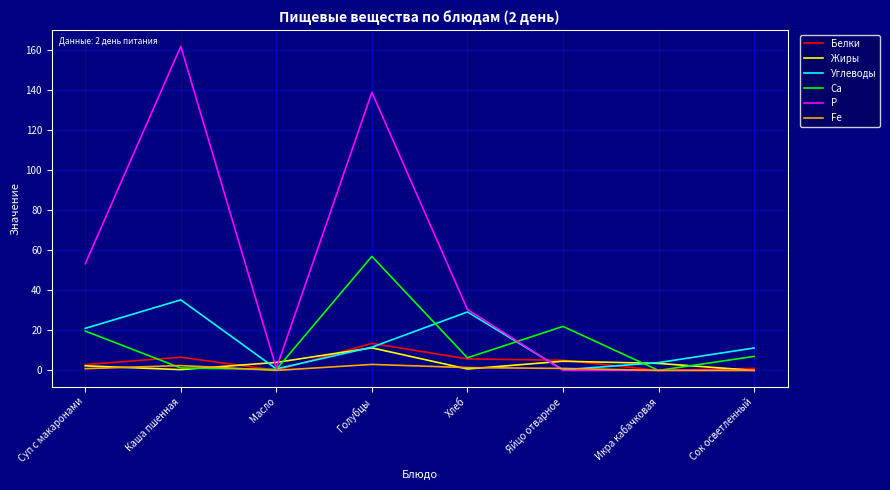

Which series has the largest total across all categories?

P